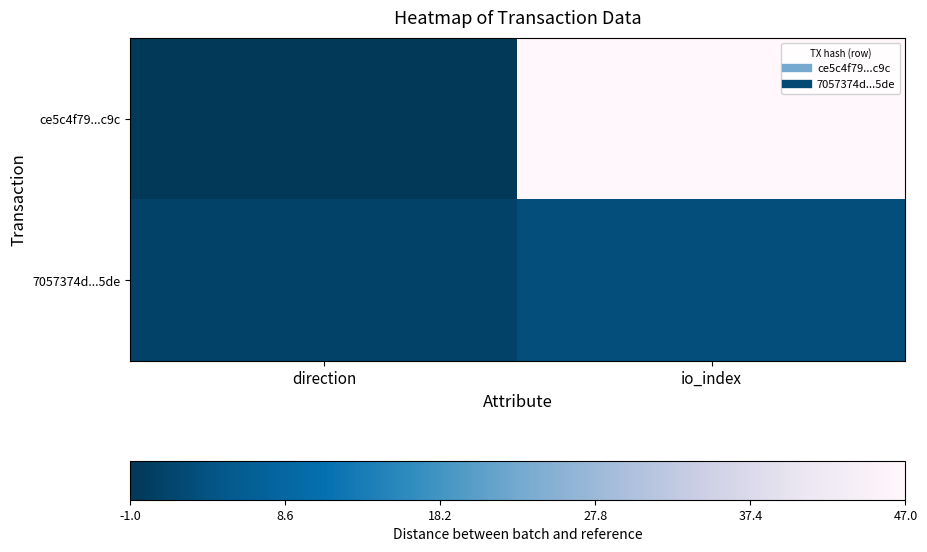

Rank the series at io_index from lowest to highest value.

7057374d...5de, ce5c4f79...c9c